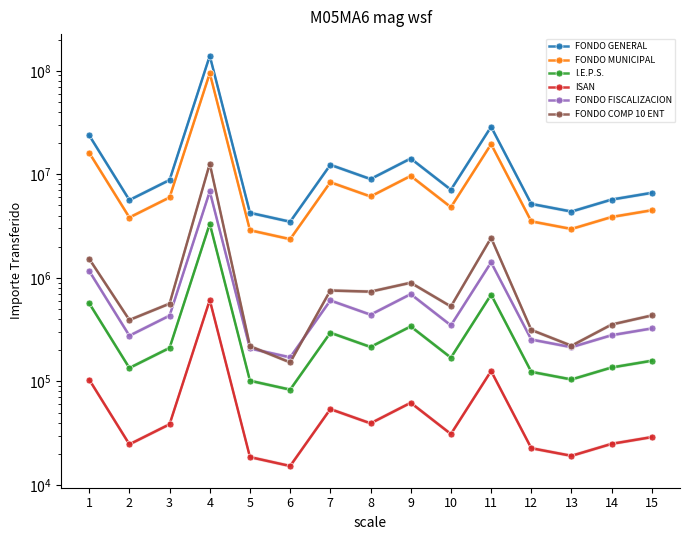

What is the value of the I.E.P.S. point at the 15th from the left?

568869